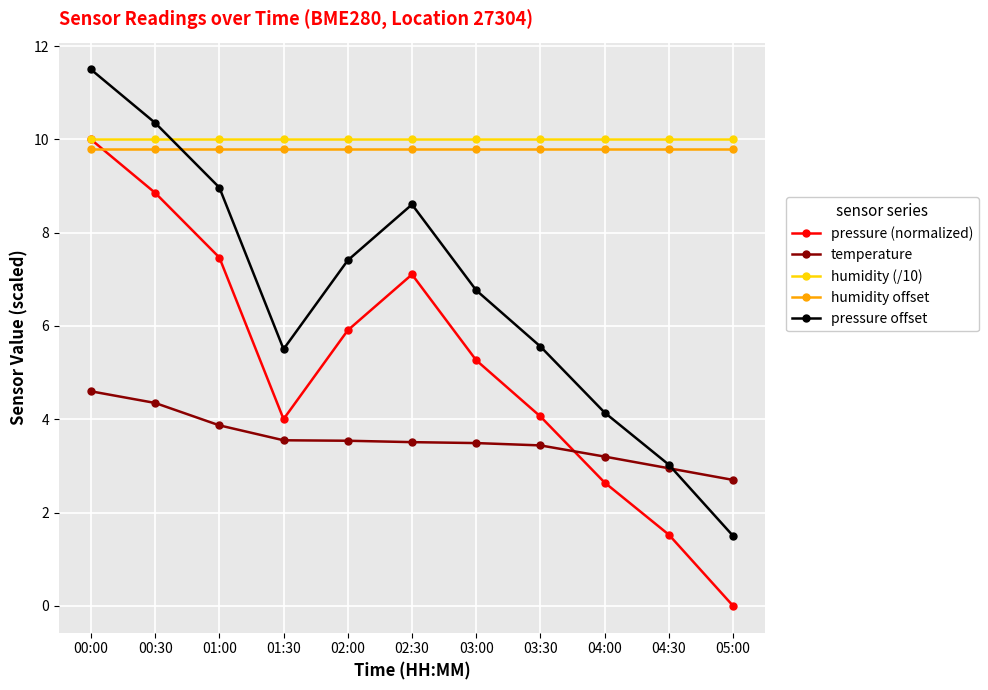

Where does the pressure (normalized) series first go above 5?

00:00